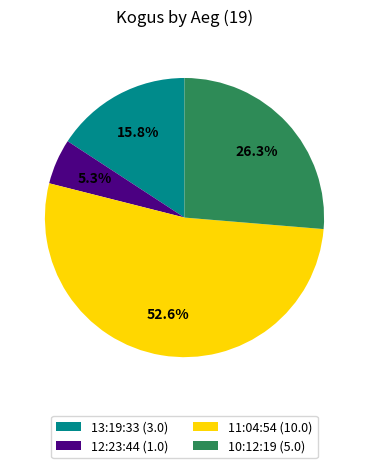

Does 10:12:19 account for over 50% of the chart?

No